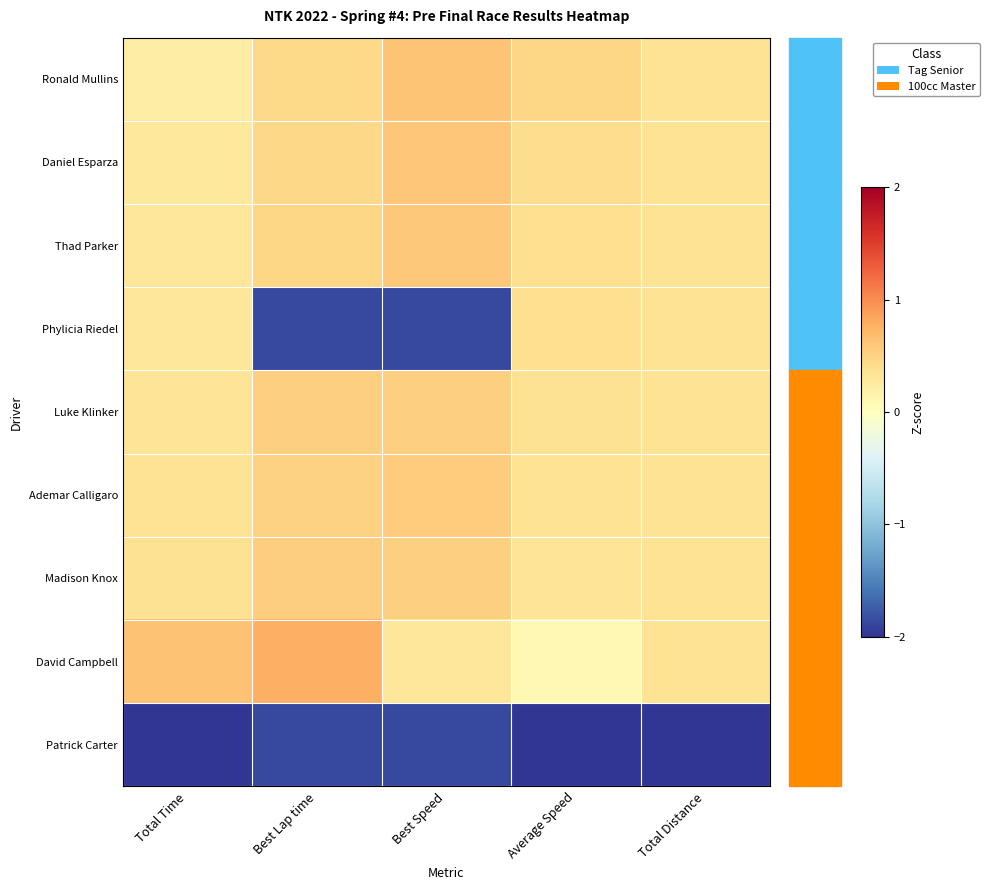

Count the number of categories in the chart.

5